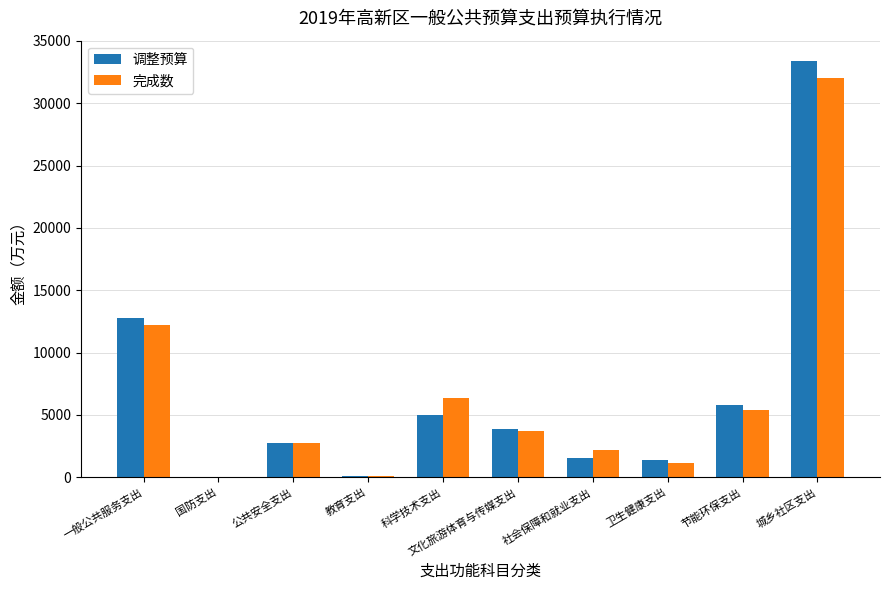

At which label is 调整预算 closest to 16675?

一般公共服务支出